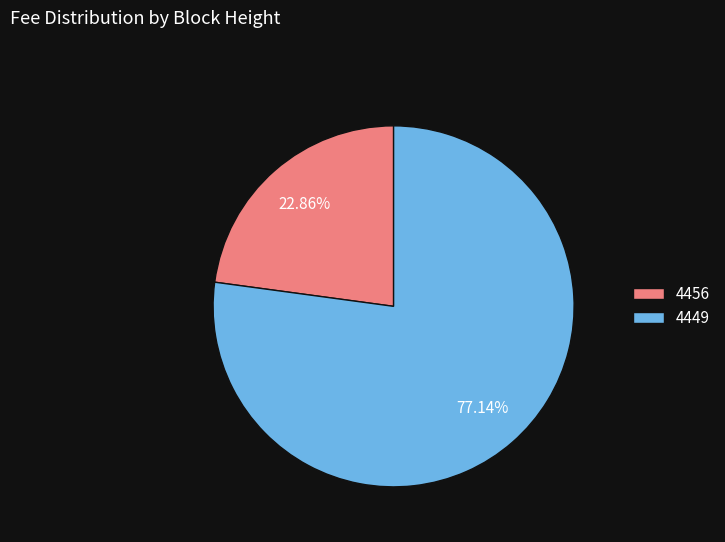

Between 4449 and 4456, which is larger?

4449